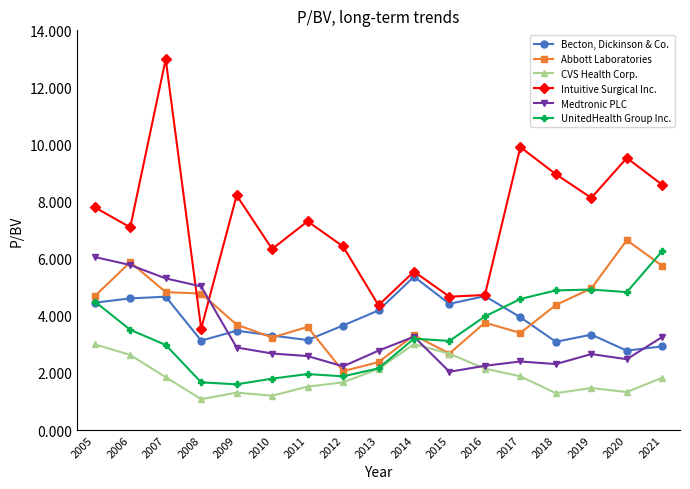

The value of UnitedHealth Group Inc. at 2010 is 1.8. True or false?

True